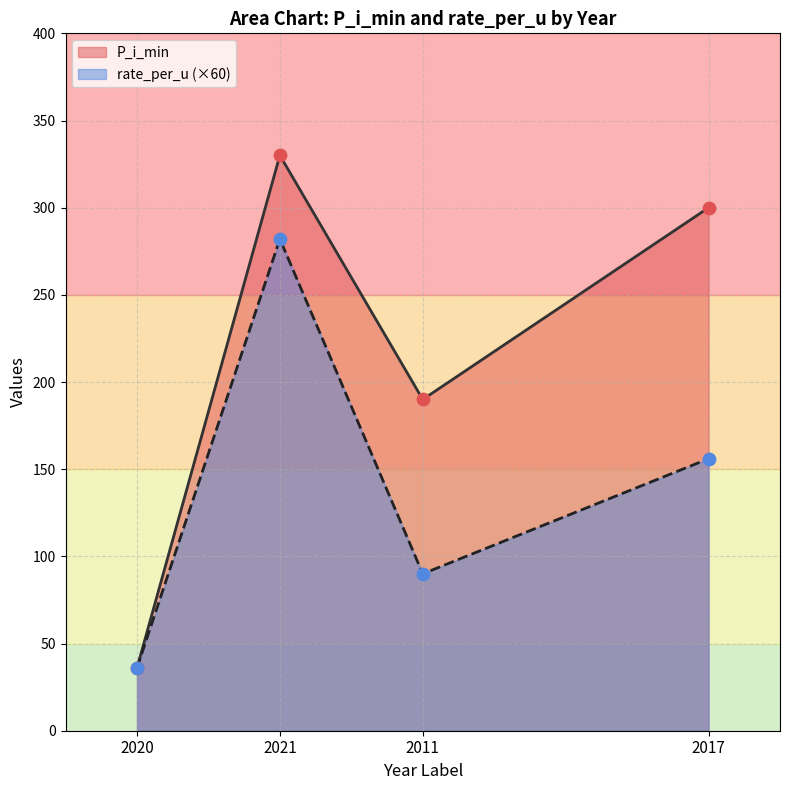

Which series reaches the minimum Y coordinate?

P_i_min